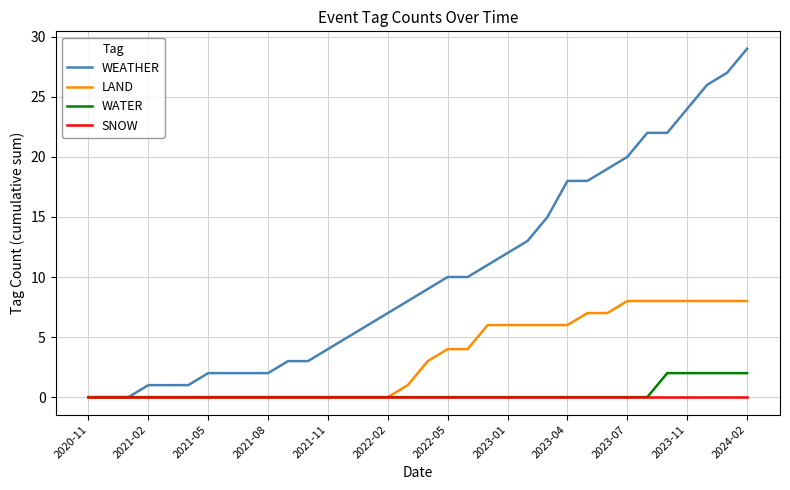

What is the maximum value shown in the chart?

29